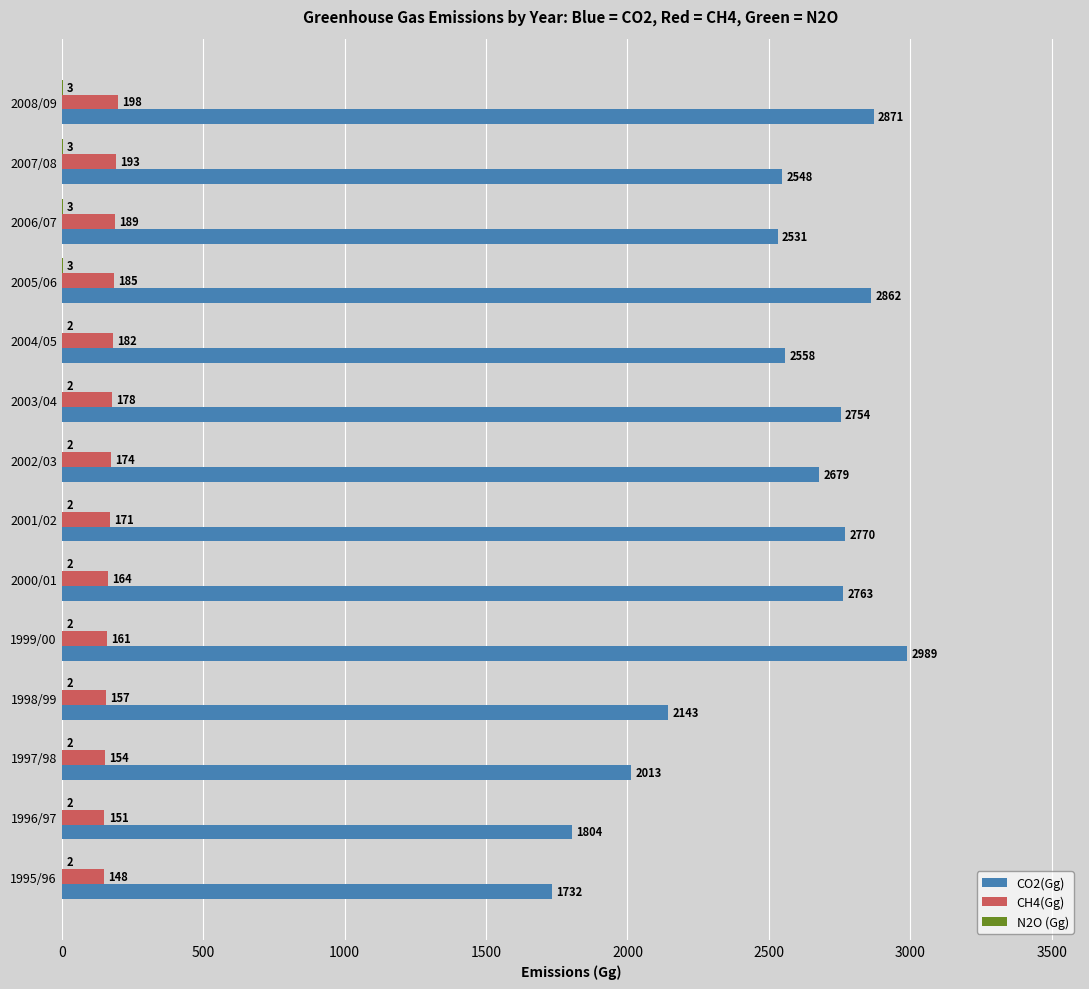

What is the sum of all CO2(Gg) values?

35017